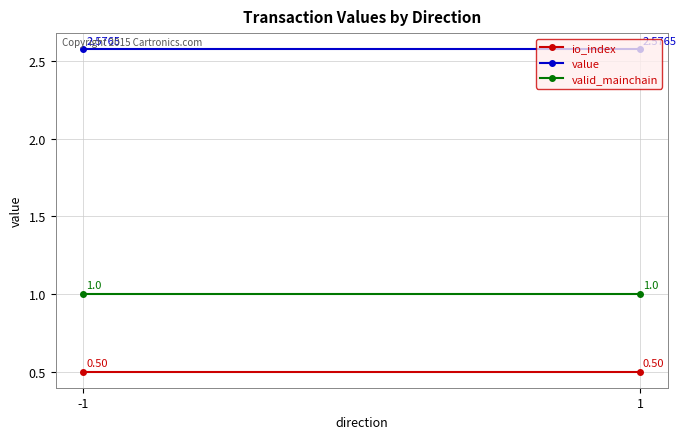

Is it true that io_index equals 0.2 at 1?

False